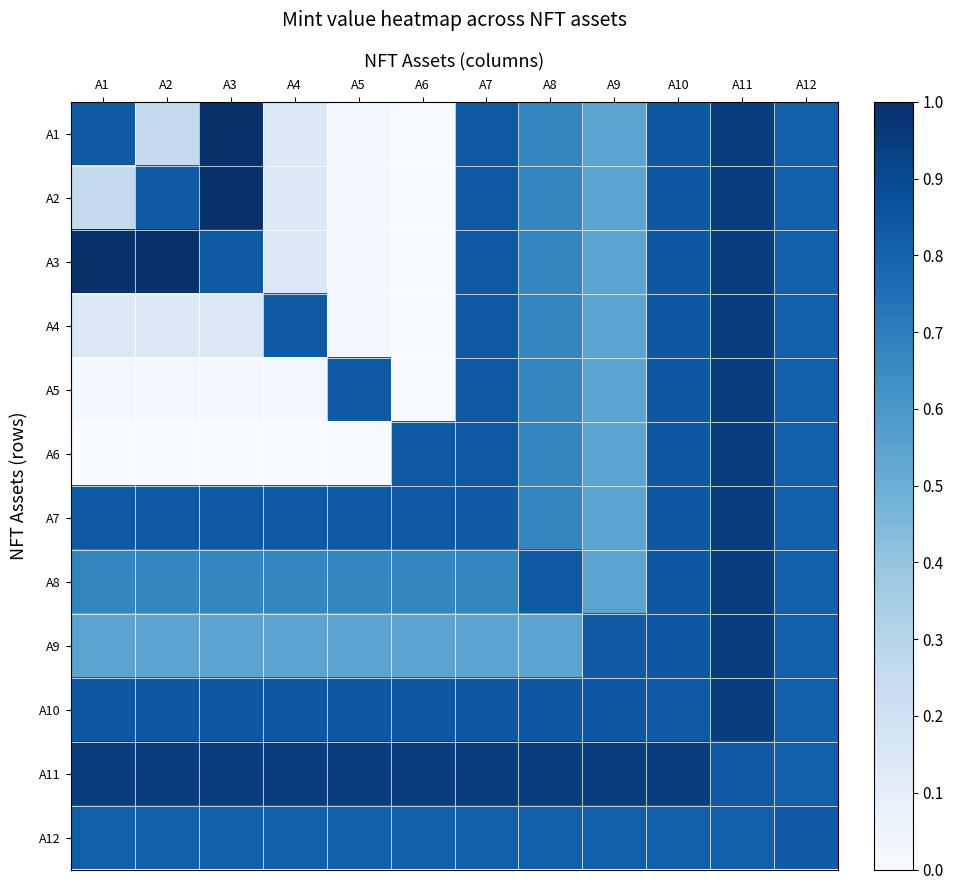

What is the approximate value of A9 at A9?

0.8